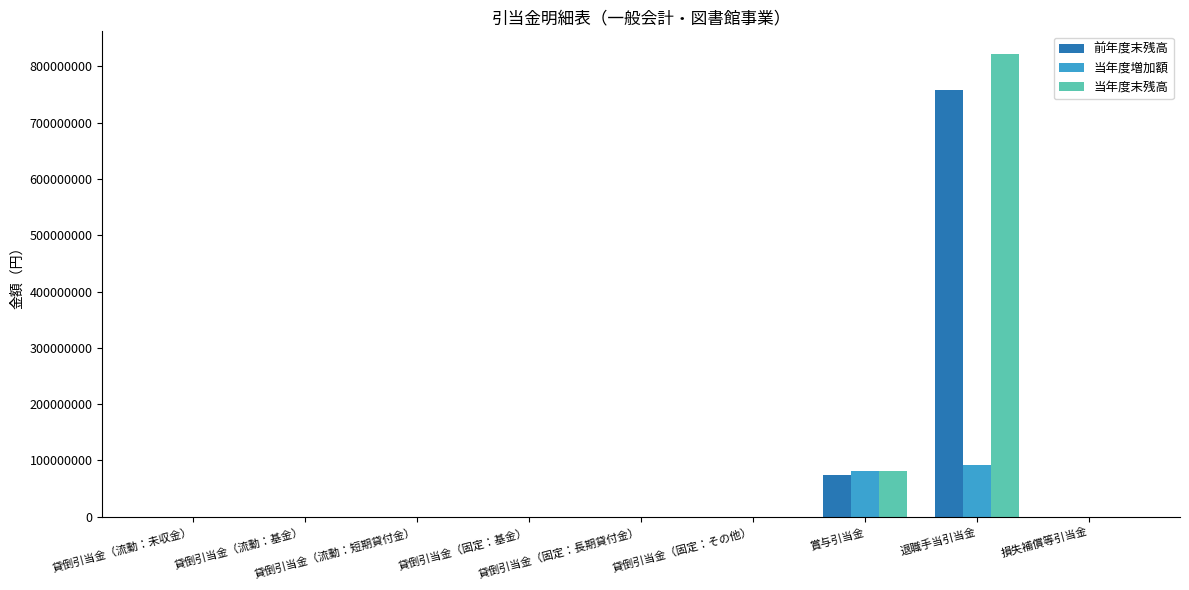

What is the sum of all 当年度増加額 values?

174970922